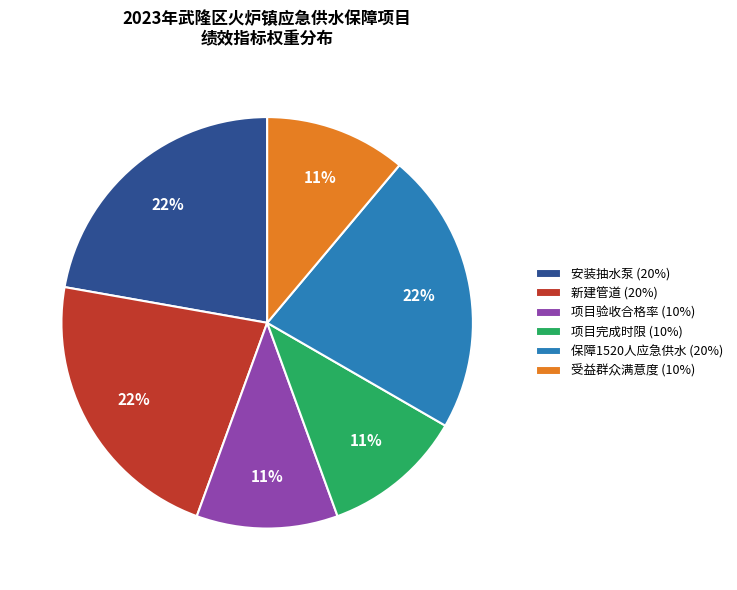

Combined, do 安装抽水泵 and 受益群众满意度 account for over 50%?

No